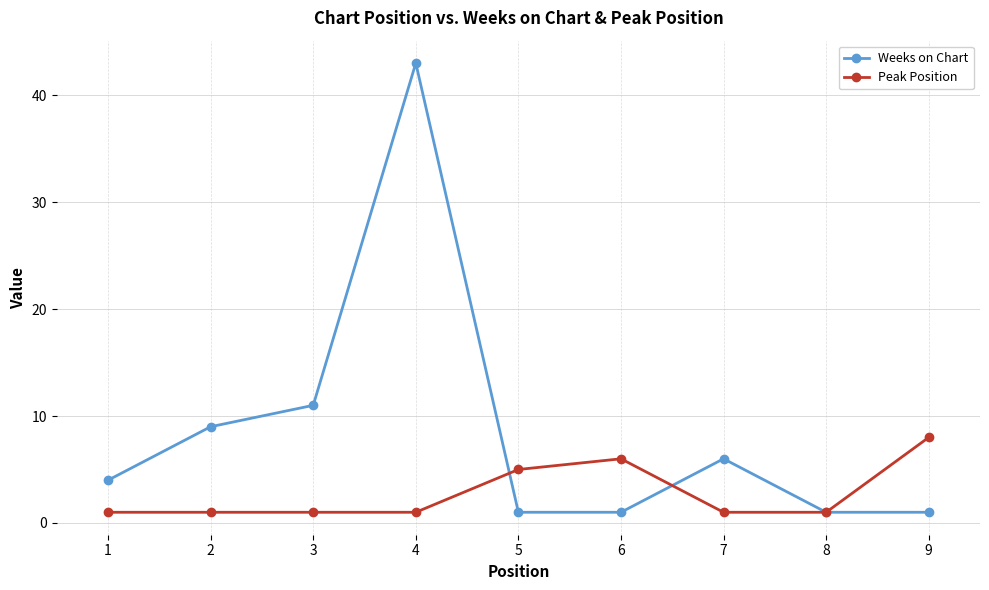

What is the total value across all series at 2?

10